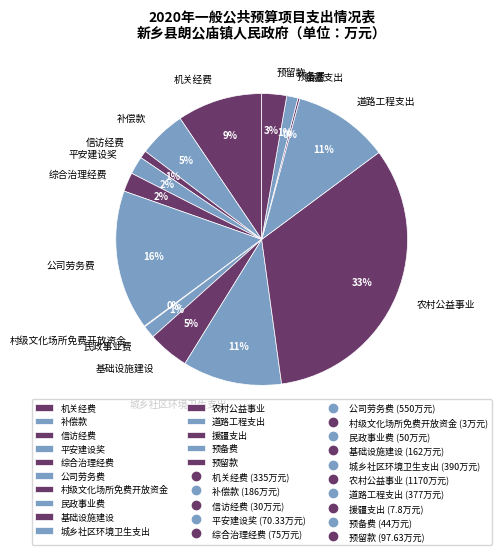

Between 预留款 and 平安建设奖, which is larger?

预留款